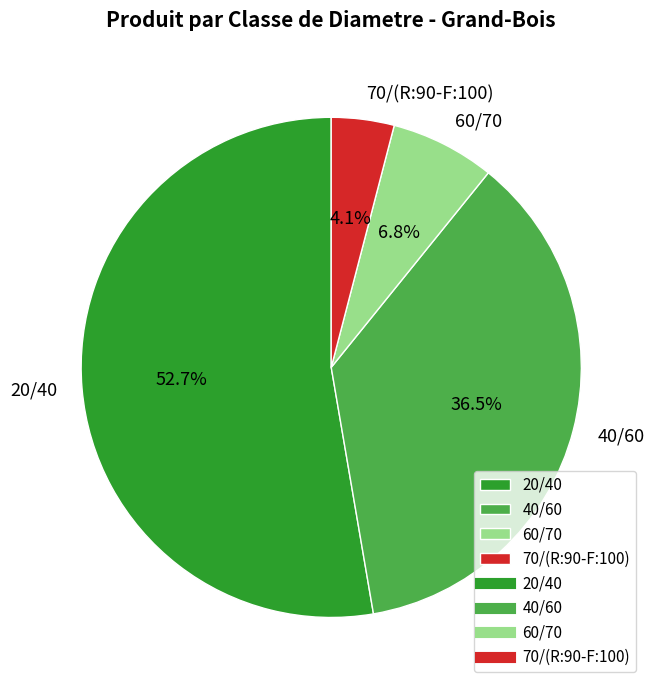

Is the sum of 40/60 and 60/70 greater than half?

No